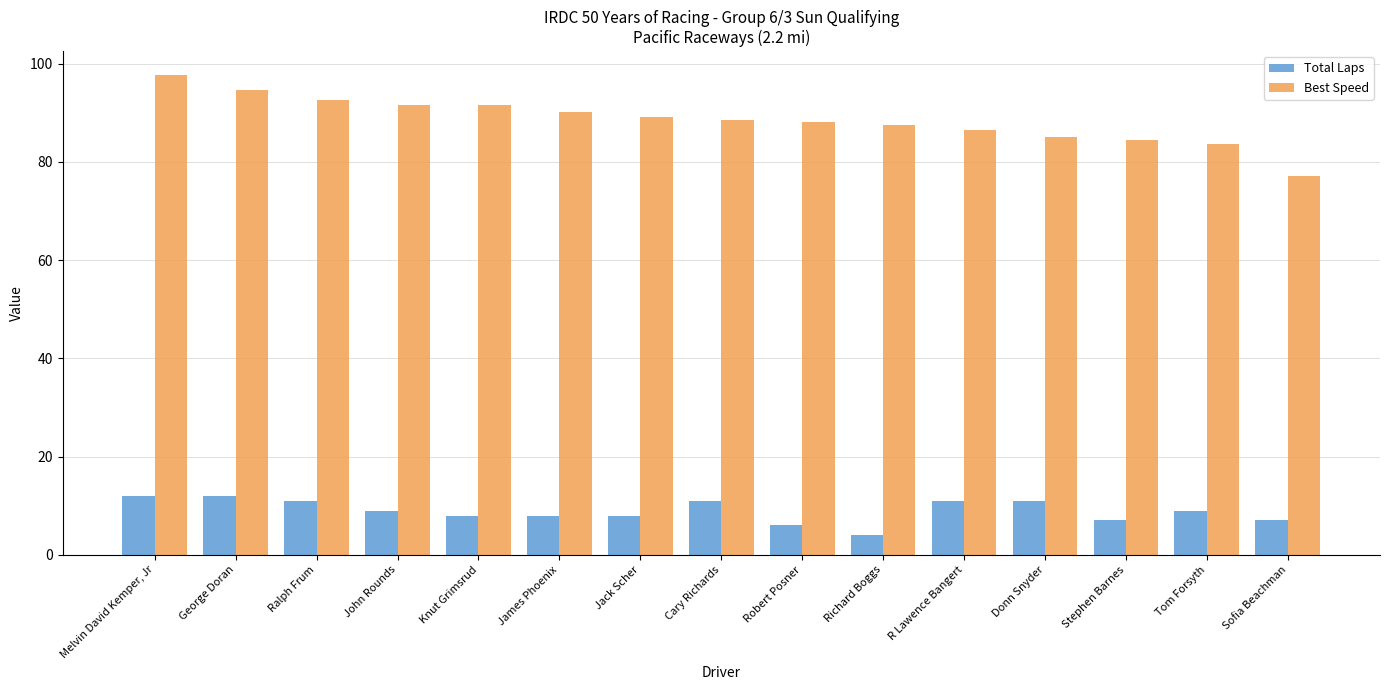

What is the difference between the second highest and second lowest values in the Best Speed series?

11.1